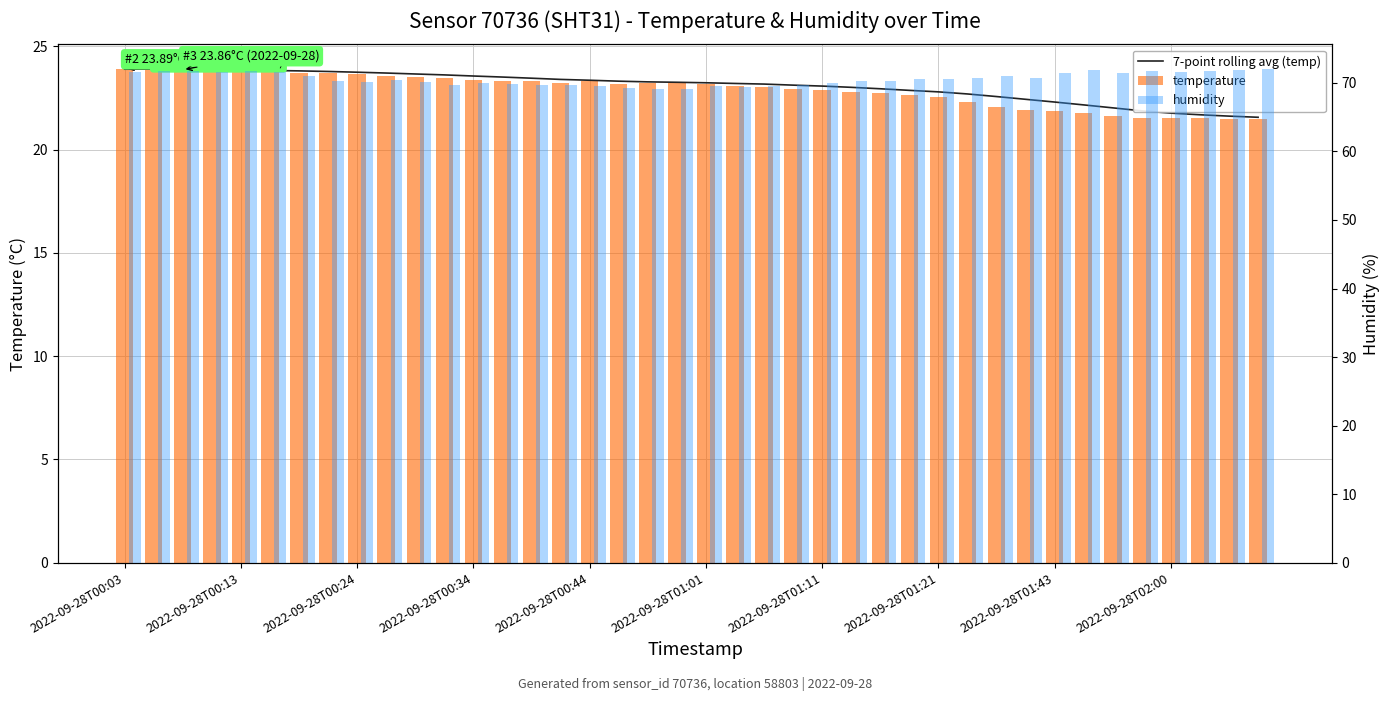

What is the sum of all 7-point rolling avg (temp) values?

922.7